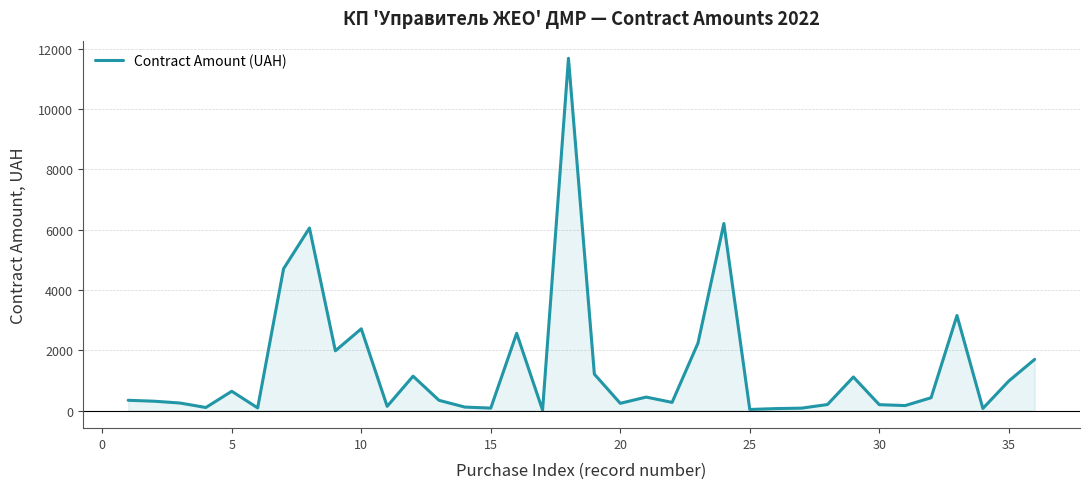

Reading left to right, list all the values displayed in this chart.

340.0	310.0	250.0	100.8	639.6	87.4	4700.0	6050.0	1980.0	2710.0	140.0	1140.0	340.0	115.0	81.6	2560.0	14.0	11676.1	1206.8	240.0	446.5	270.6	2234.5	6200.0	36.0	65.0	80.0	200.0	1112.0	195.0	165.0	425.0	3150.0	70.0	979.0	1697.0